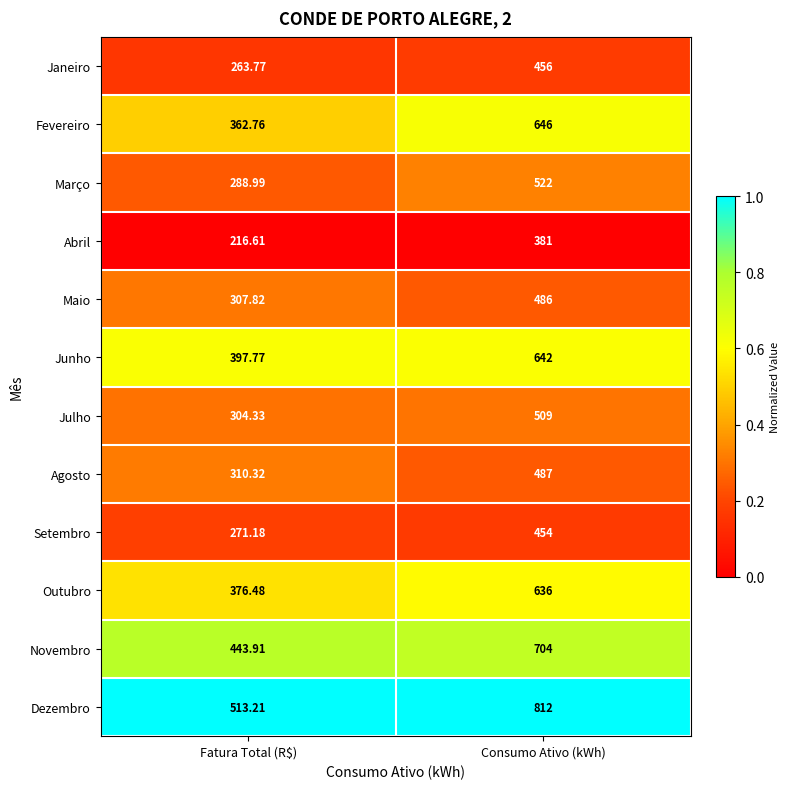

Which series has the widest spread of values?

Dezembro